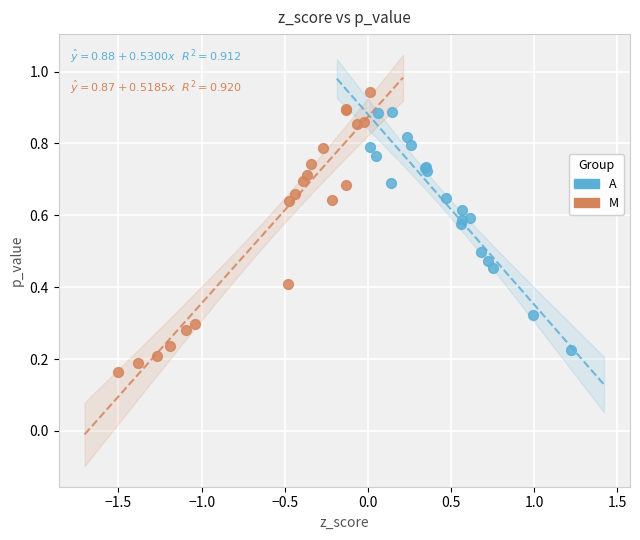

Which series reaches the minimum Y coordinate?

M